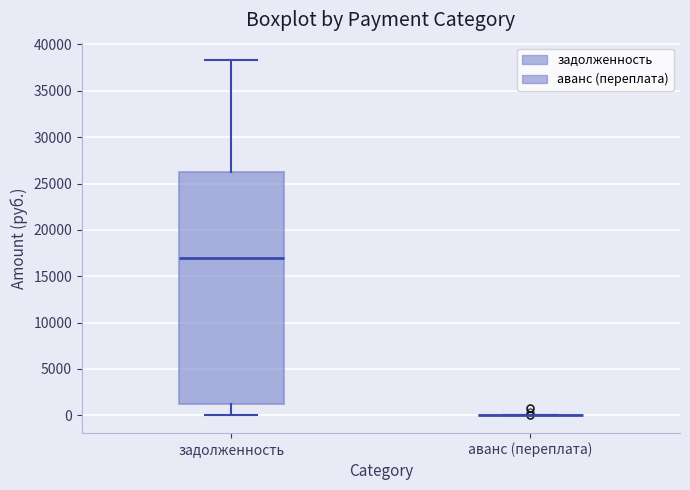

Reading left to right, transcribe this box plot: for each box, give where its median line is, the range the box spans, and where its two whiskers end, as read against the y-axis. The values are not printed on the chart, so give them approximately, as read against the axis.

задолженность: median 17000, box 1000 to 26000, whiskers 0 to 38500
аванс (переплата): box collapsed to a line at 0, whiskers 0 to 0